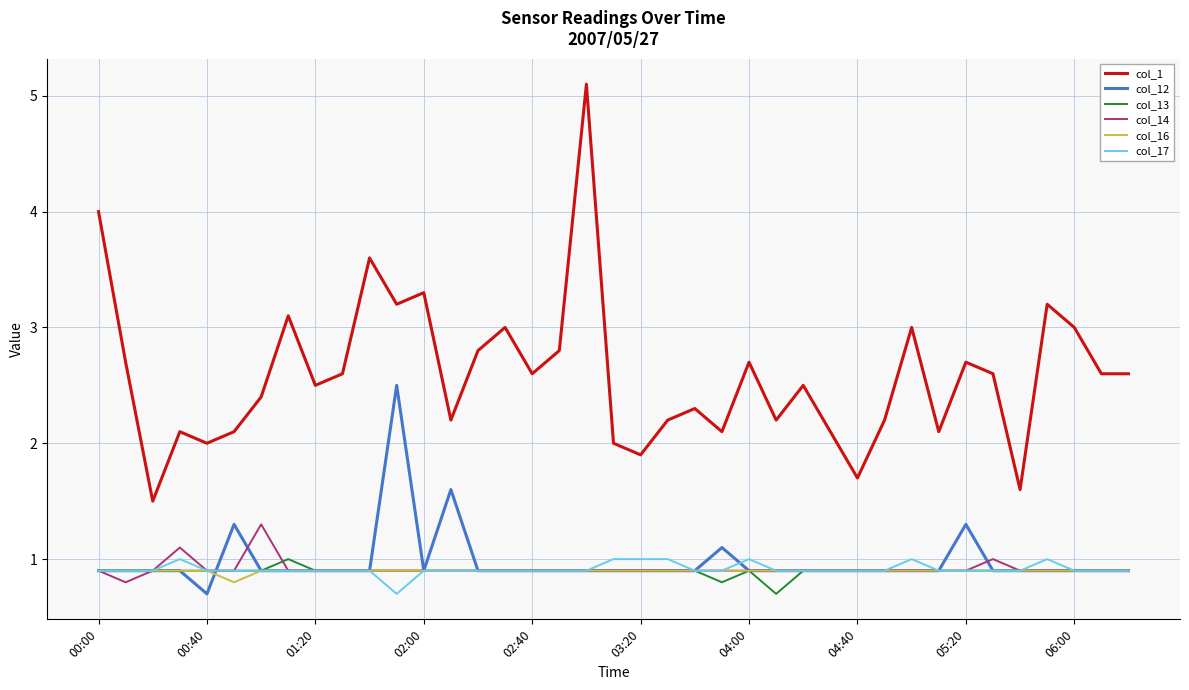

Is this an area chart (filled region under the line)?

No